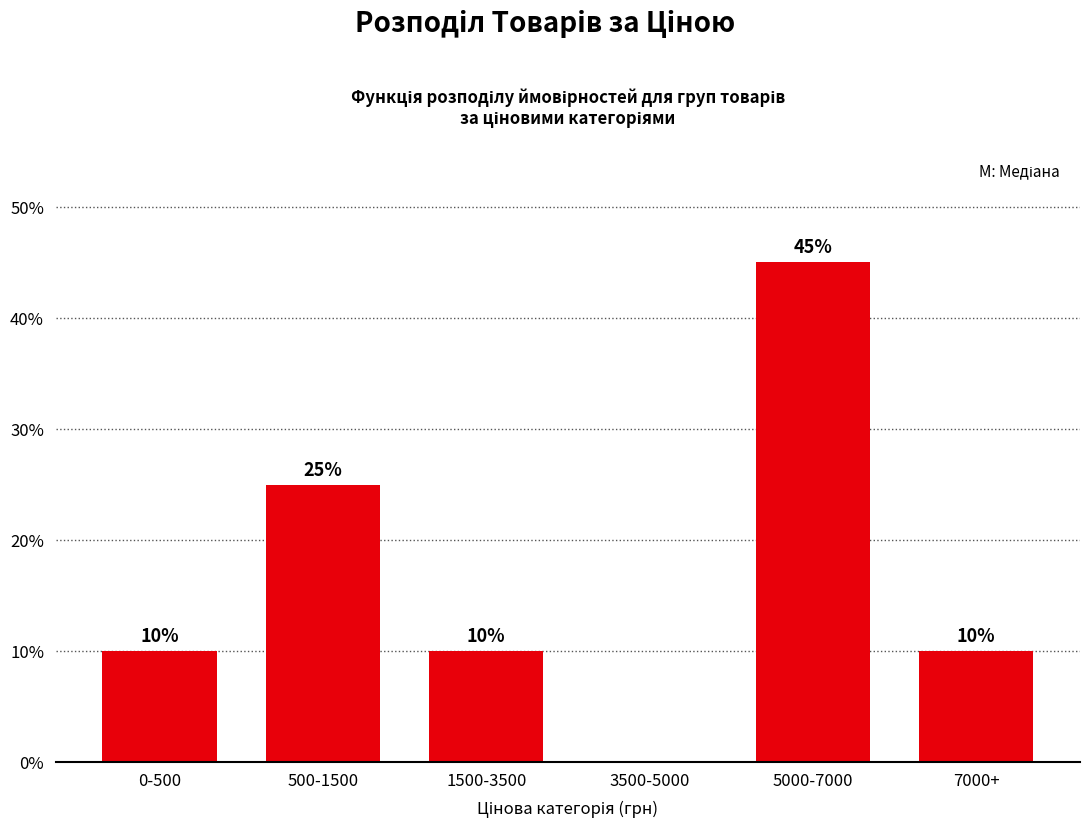

Reading left to right, what are all the values shown in this chart?

0-500=10	500-1500=25	1500-3500=10	3500-5000=0	5000-7000=45	7000+=10